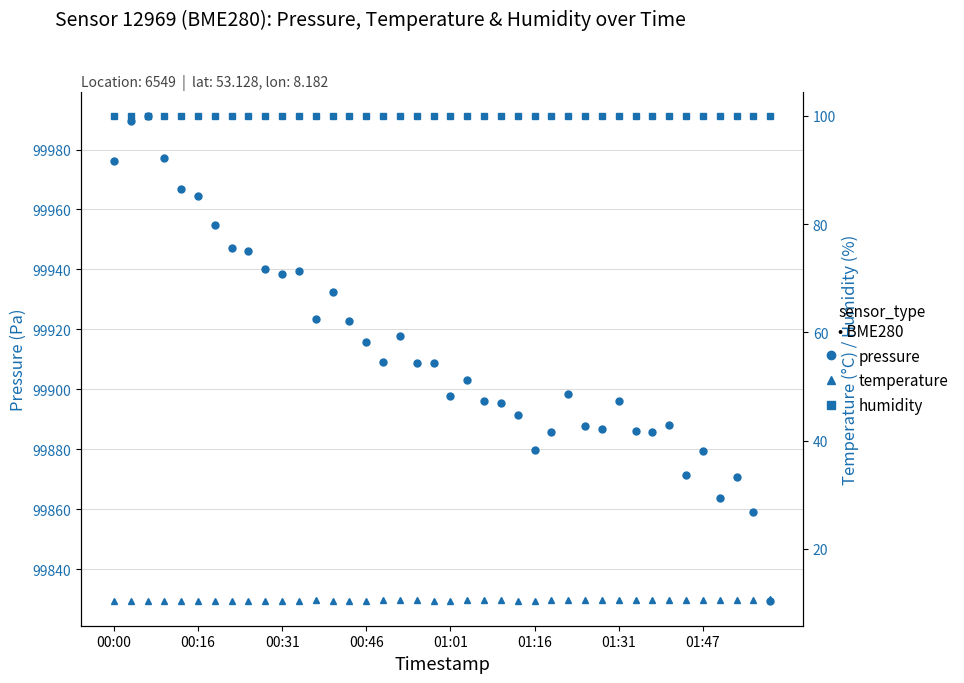

True or false: humidity and temperature cross at least once.

False